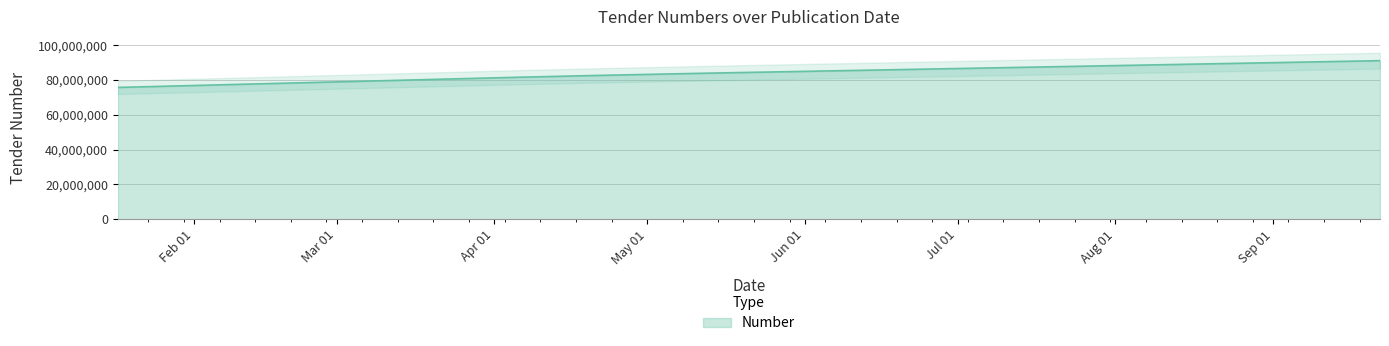

The chart shows a value of 36743653 at 2023-05-12. True or false?

False